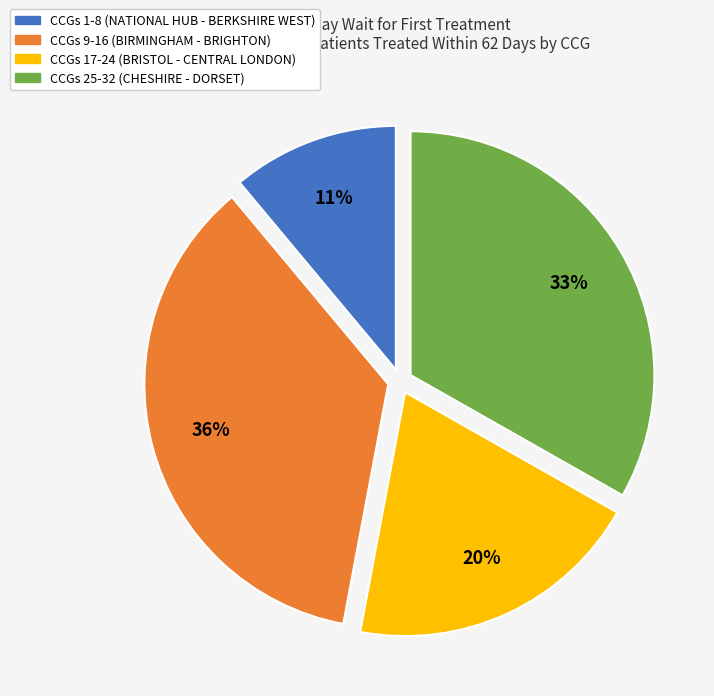

Which slice is the smallest?

CCGs 1-8 (NATIONAL HUB - BERKSHIRE WEST)